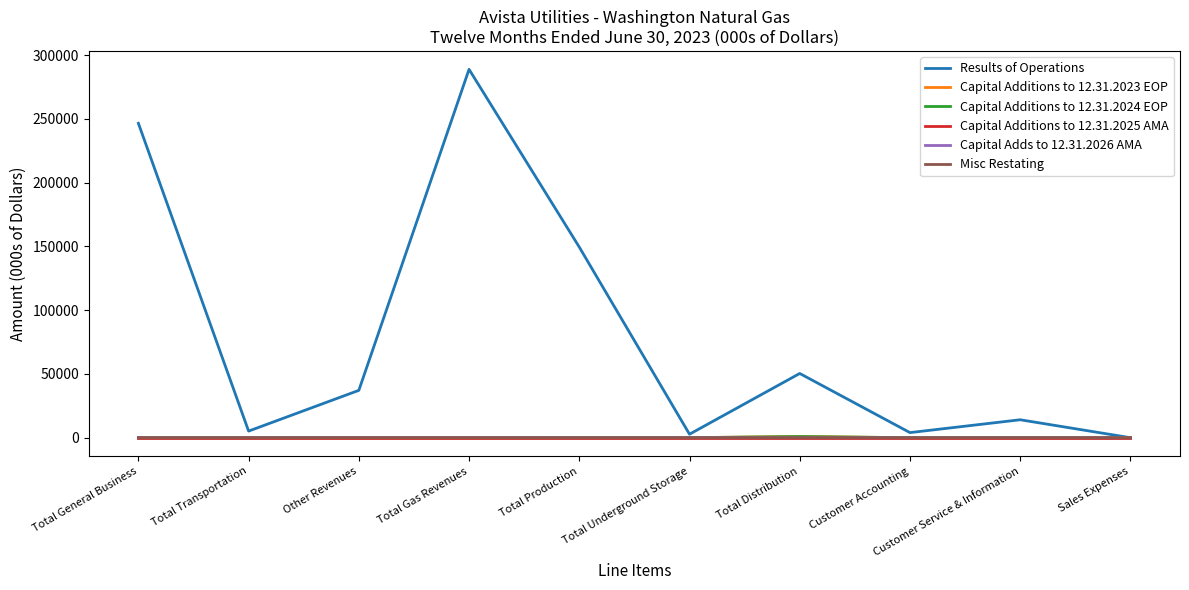

Between Total General Business and Other Revenues, which series saw the biggest shift?

Results of Operations